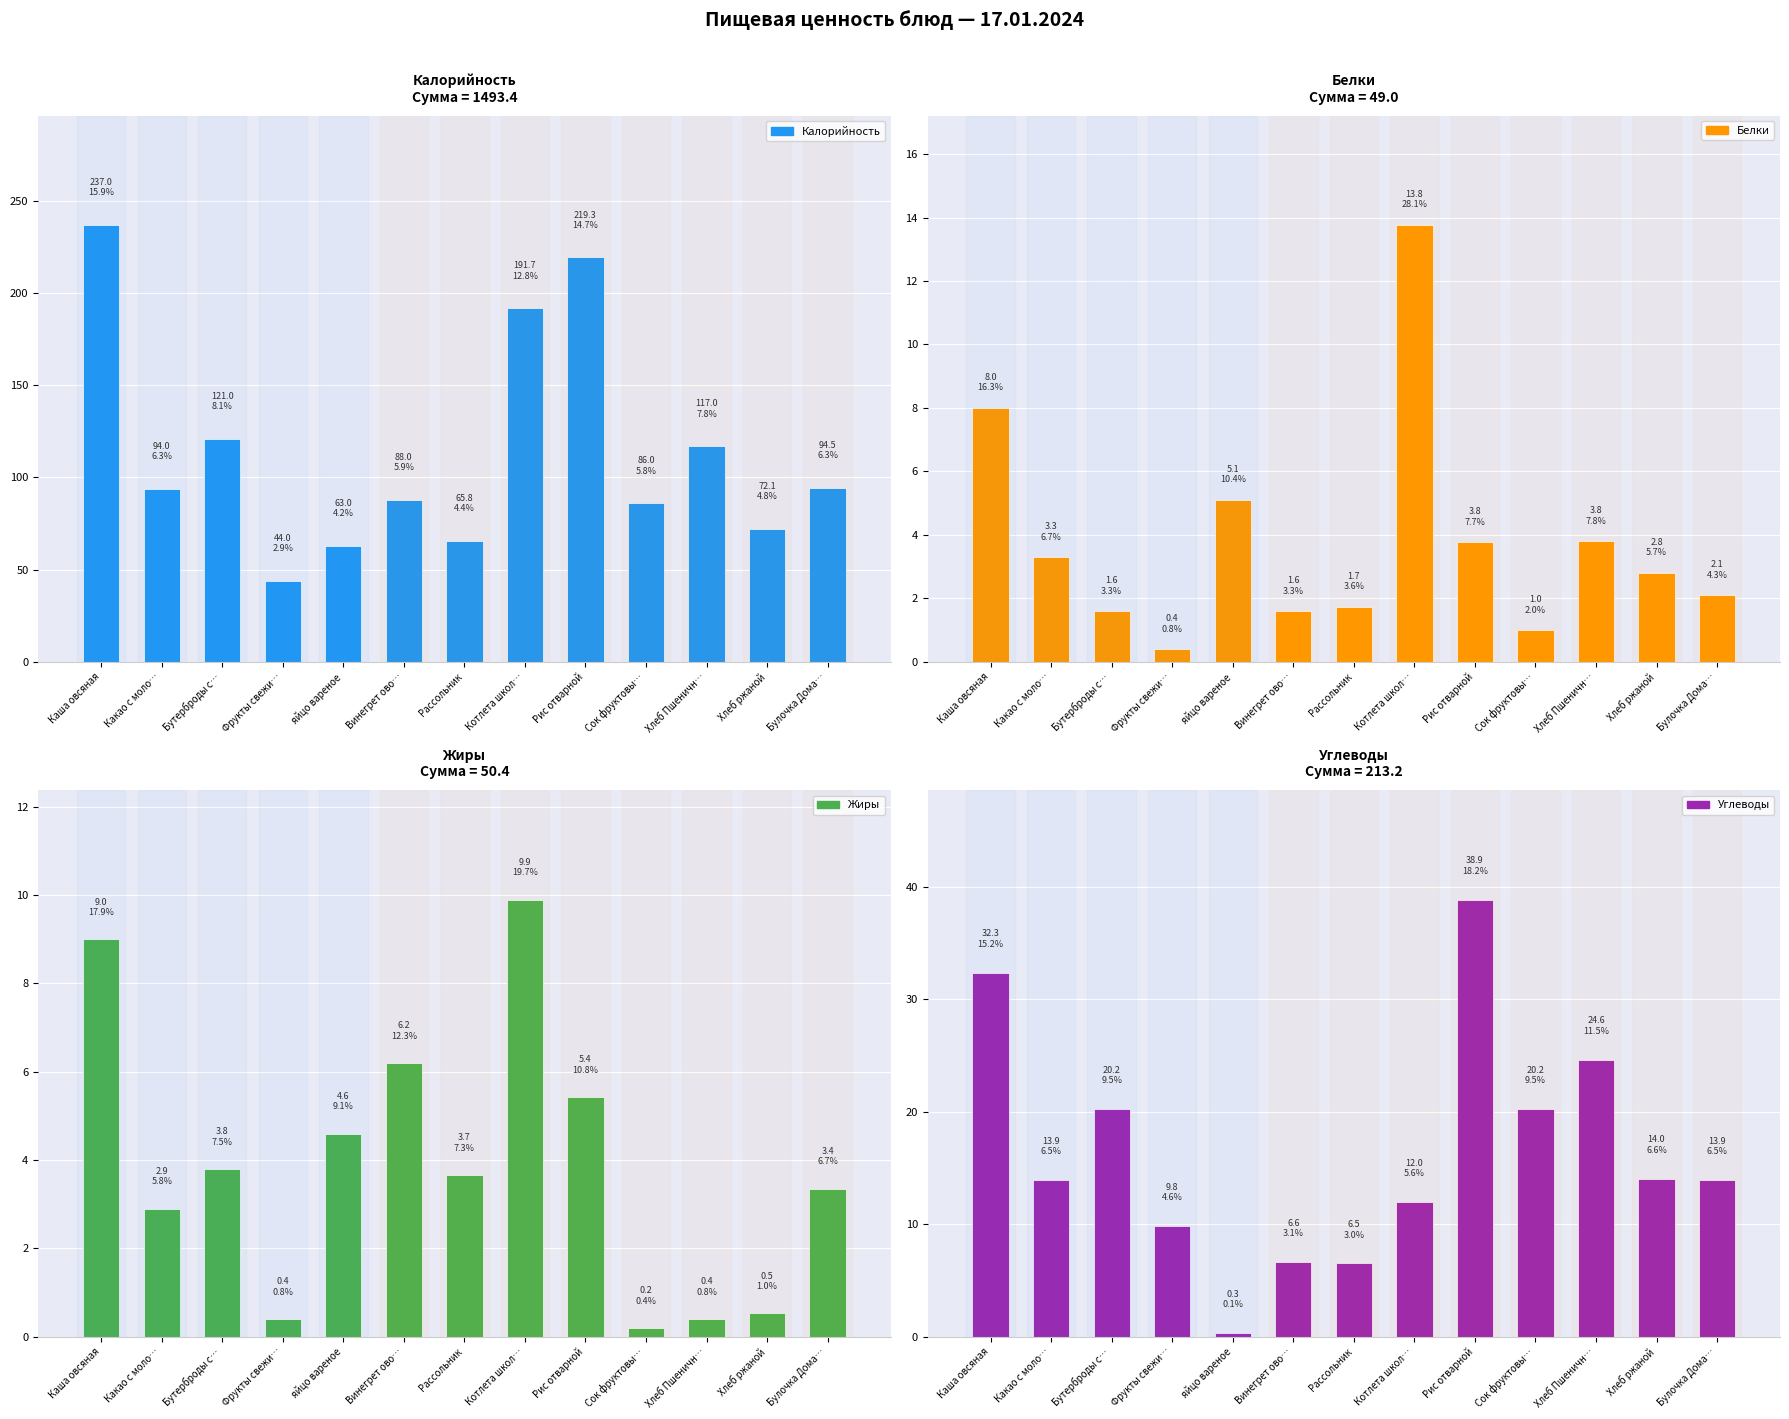

What are all the series names shown in the legend?

Калорийность, Белки, Жиры, Углеводы